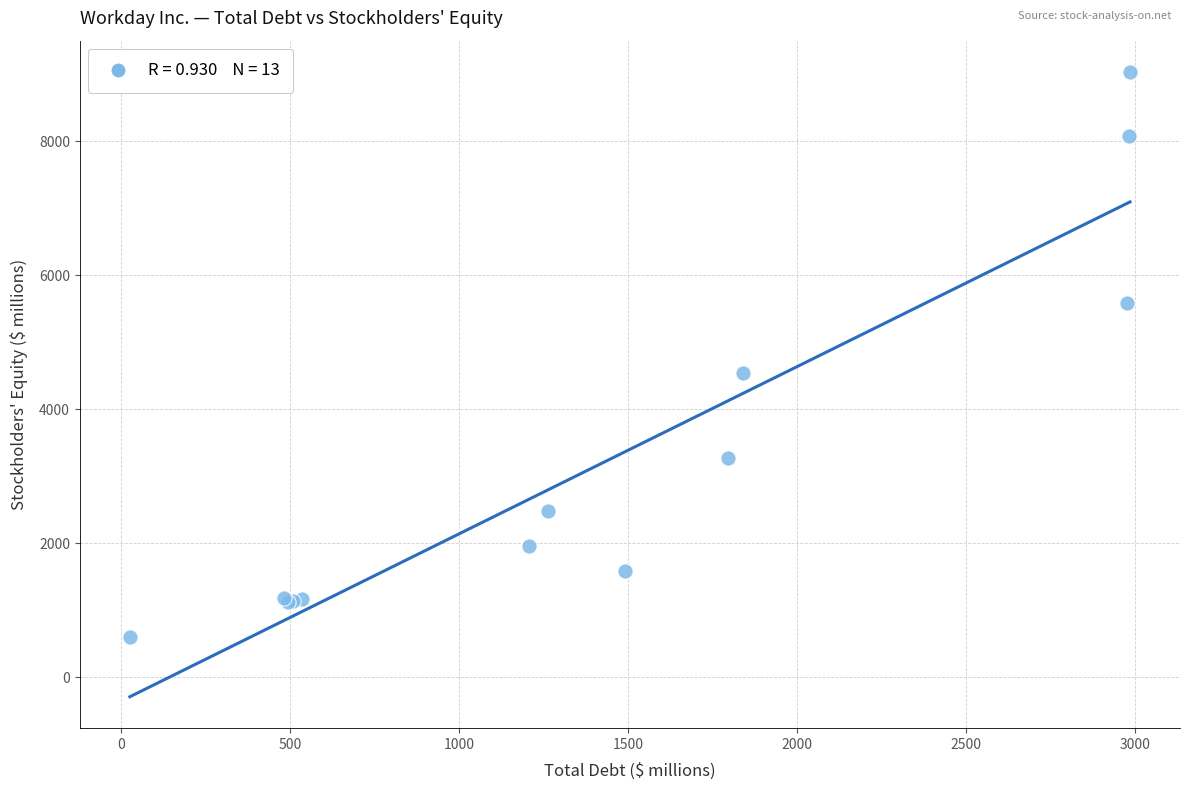

What Y value in the scatter plot is closest to 4813?

4535